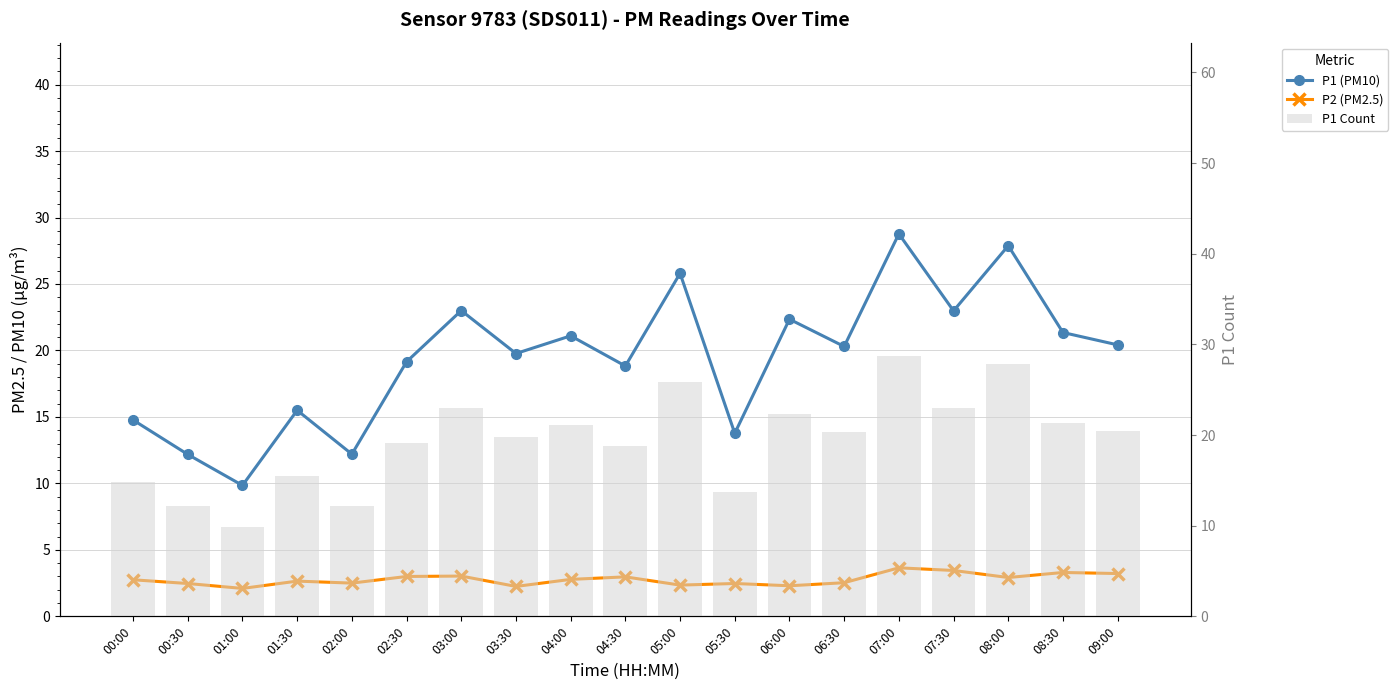

Which series changed the most between 01:30 and 07:30?

P1 (PM10)